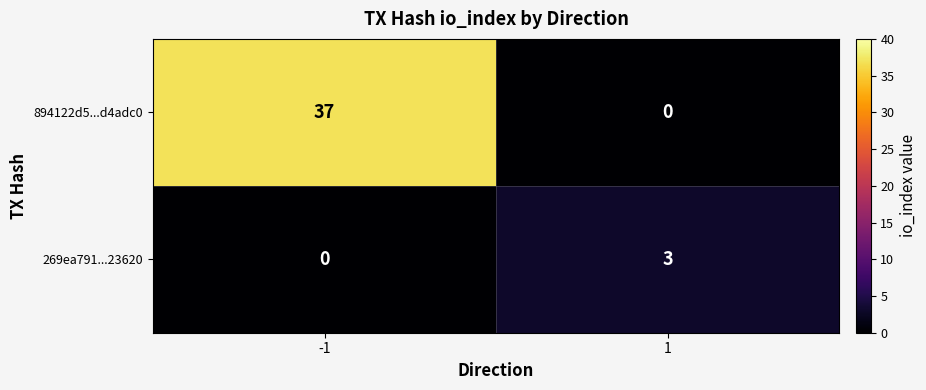

Which series has the largest total across all categories?

894122d5...d4adc0